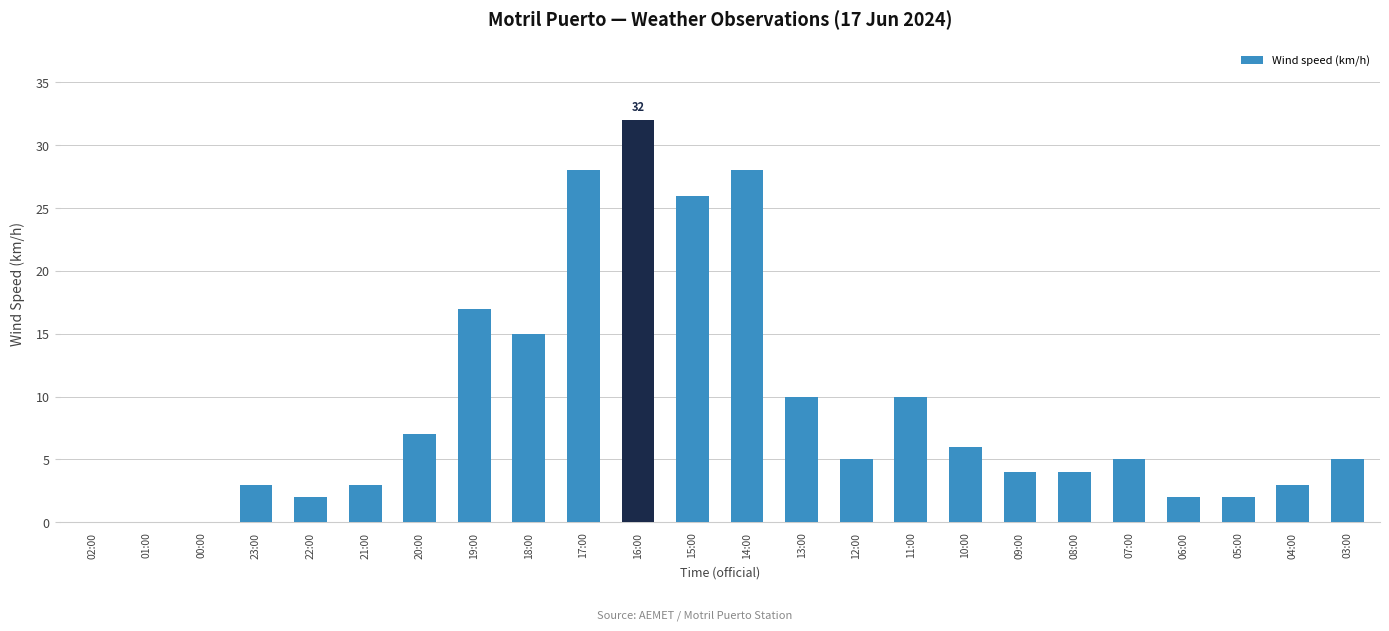

What is the greatest value displayed?

32